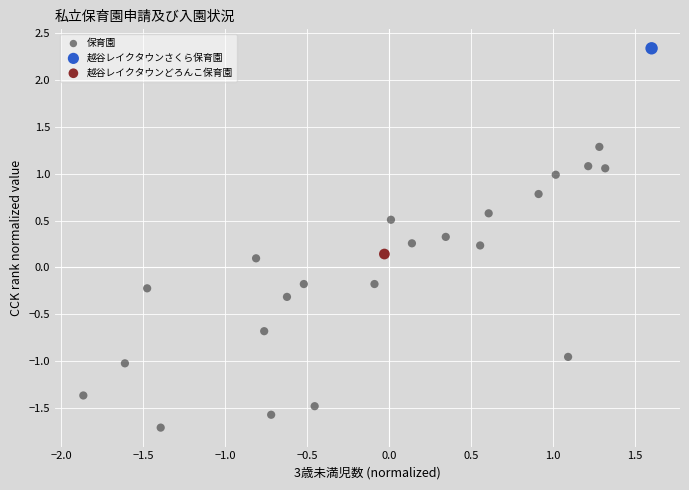

What are all the series names shown in the legend?

保育園, 越谷レイクタウンさくら保育園, 越谷レイクタウンどろんこ保育園